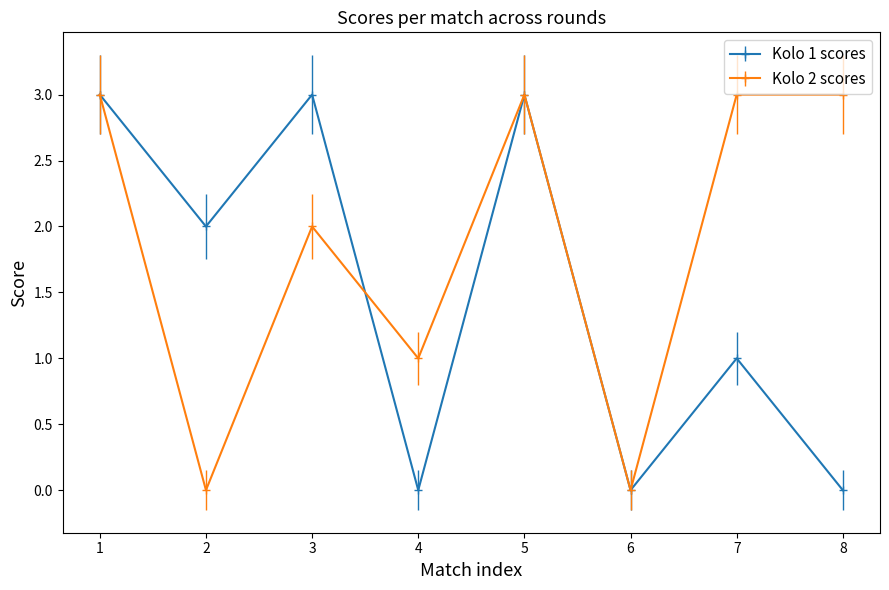

The value of Kolo 1 scores at 2 is 1. True or false?

False